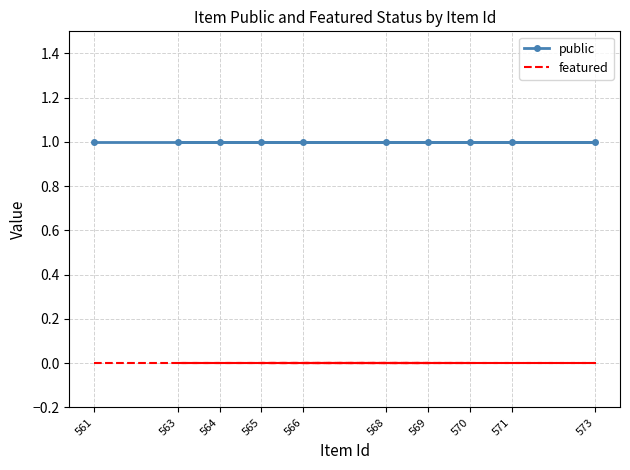

What position from the right is 561?

10